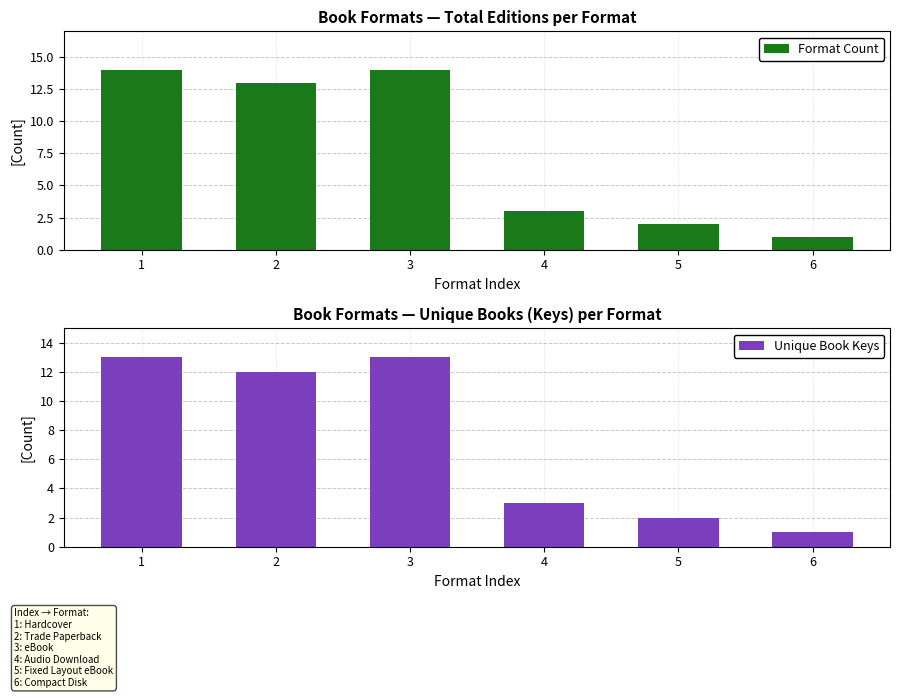

What is the smallest value displayed?

1